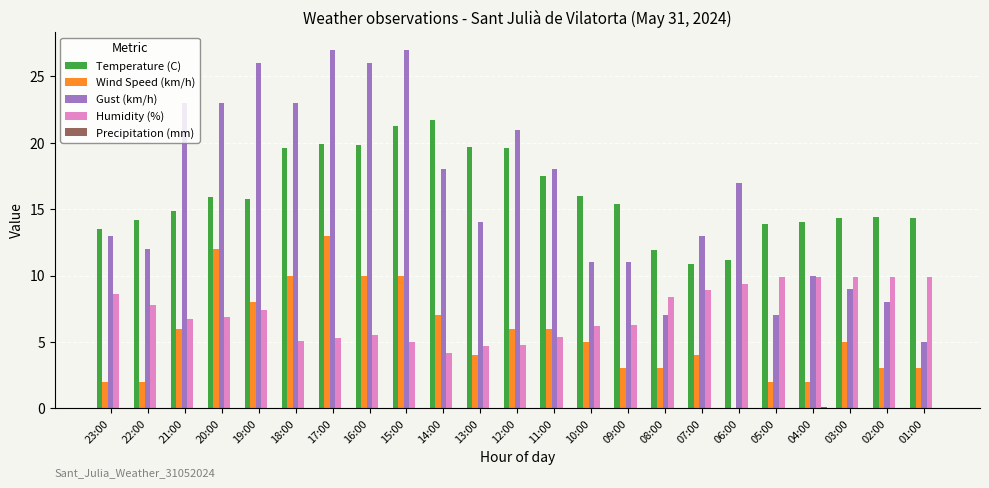

What is the sum of the Temperature (C) values at 20:00 and 07:00?

26.8